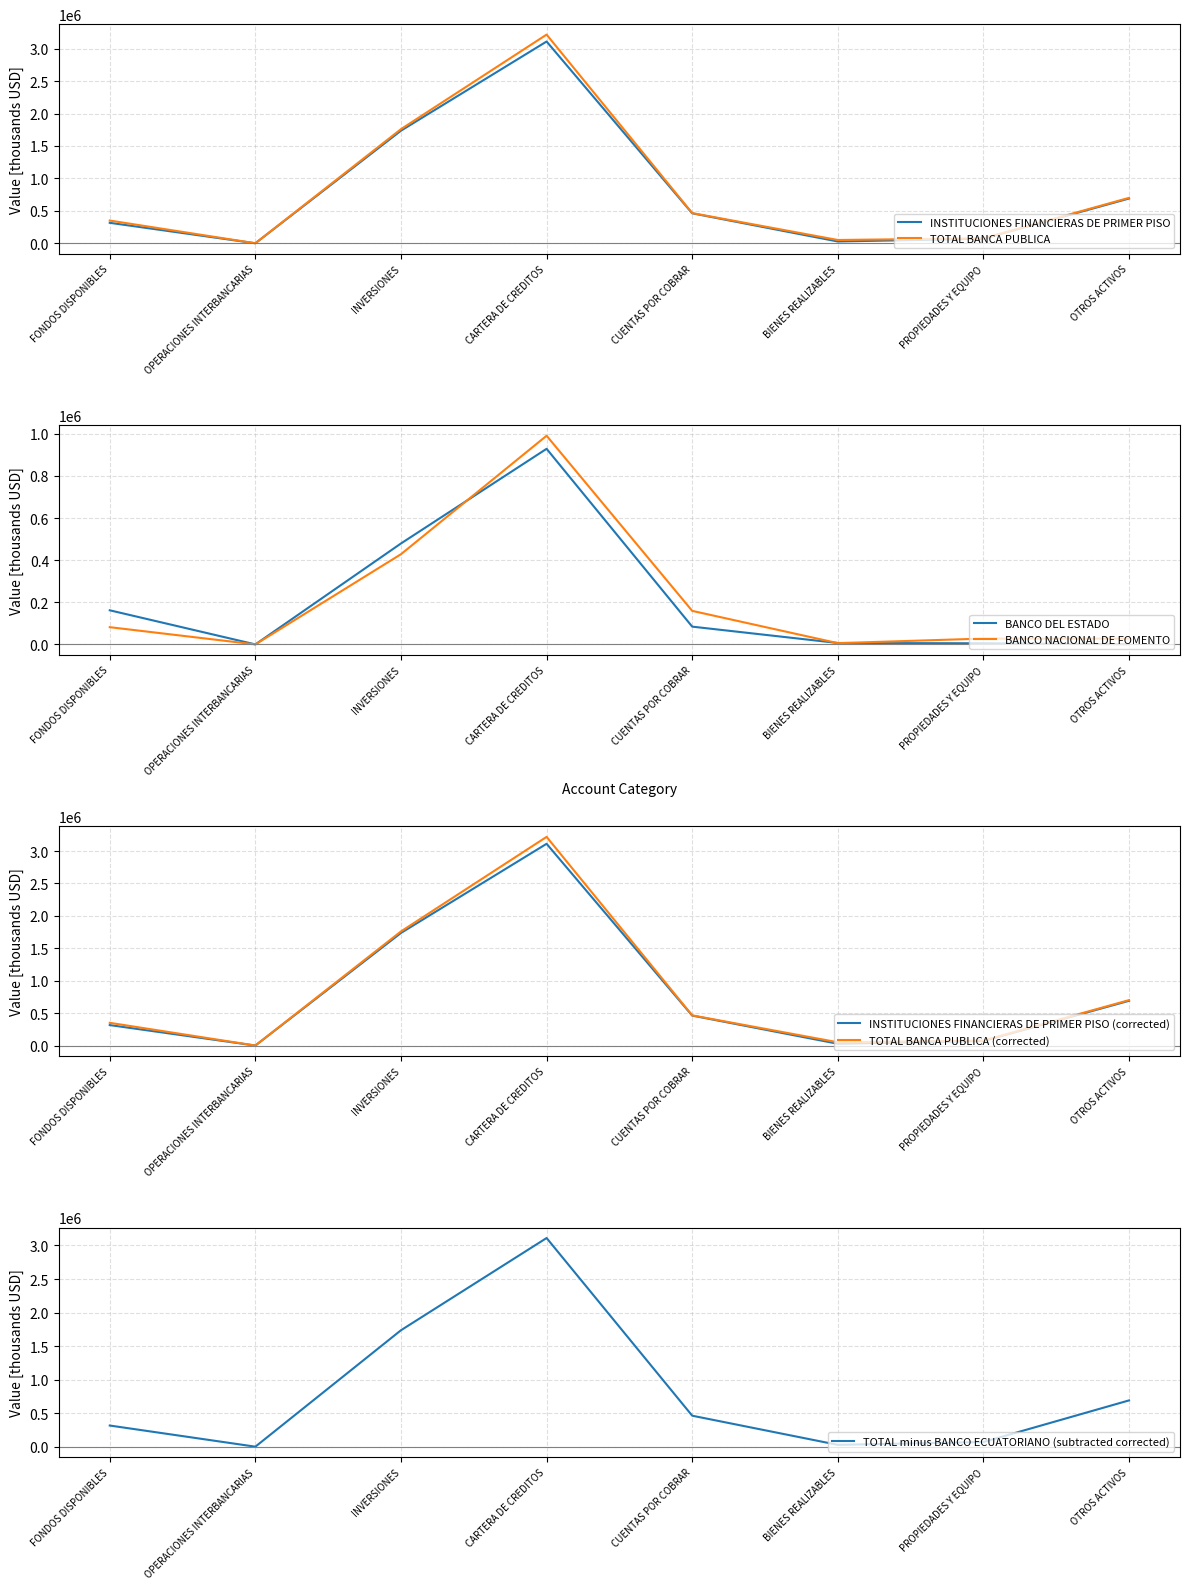

What is the total value across all series at FONDOS DISPONIBLES?

909504.1